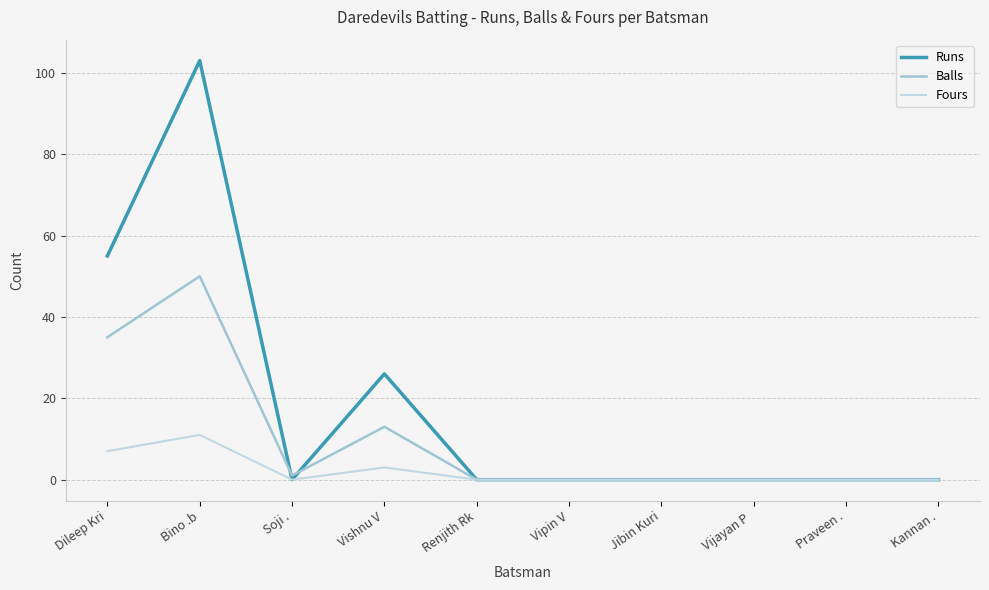

What is the maximum value shown in the chart?

103